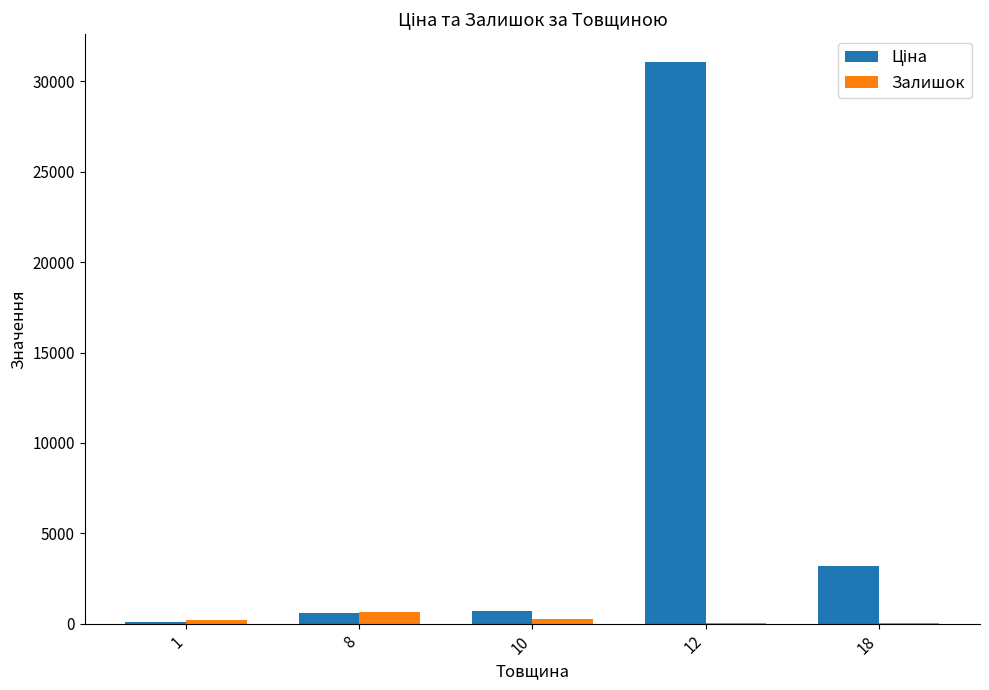

What is the greatest value displayed?

31058.4